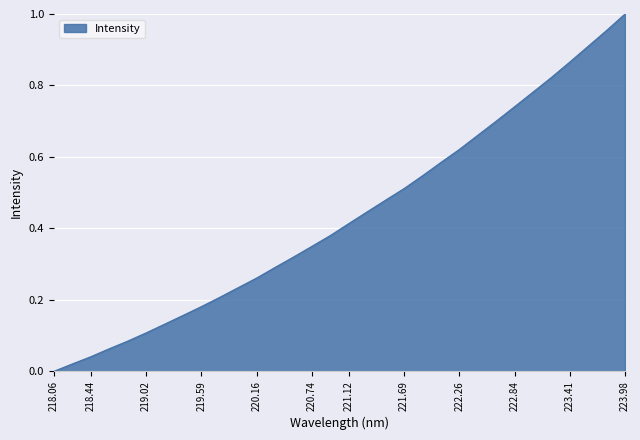

Does the chart display data point markers on the line(s)?

No